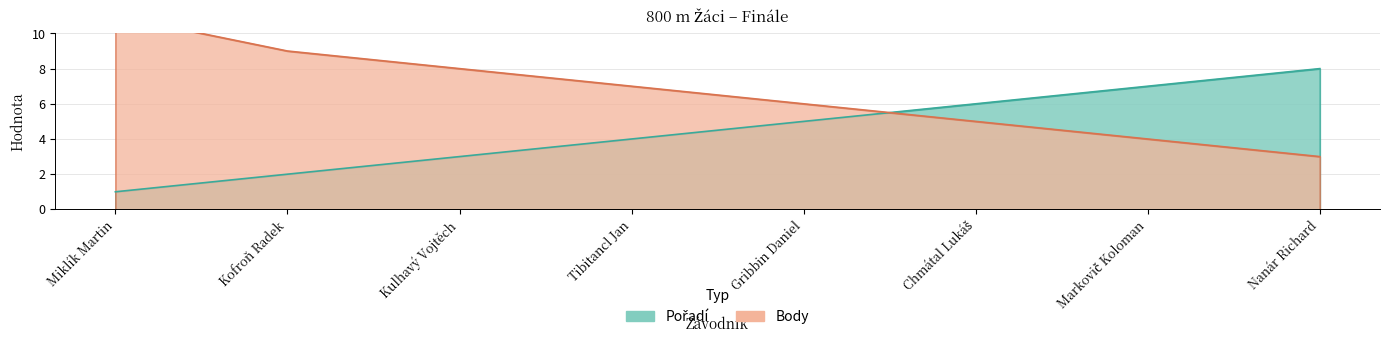

What is the difference between the maximum and minimum values in the Body series?

8